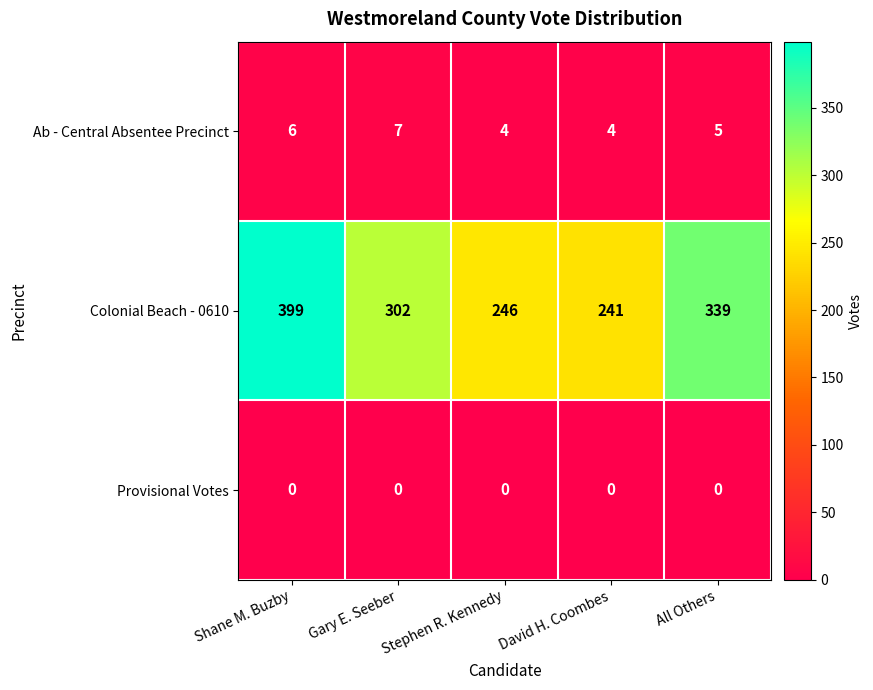

What is the approximate value of Colonial Beach - 0610 at All Others?

339